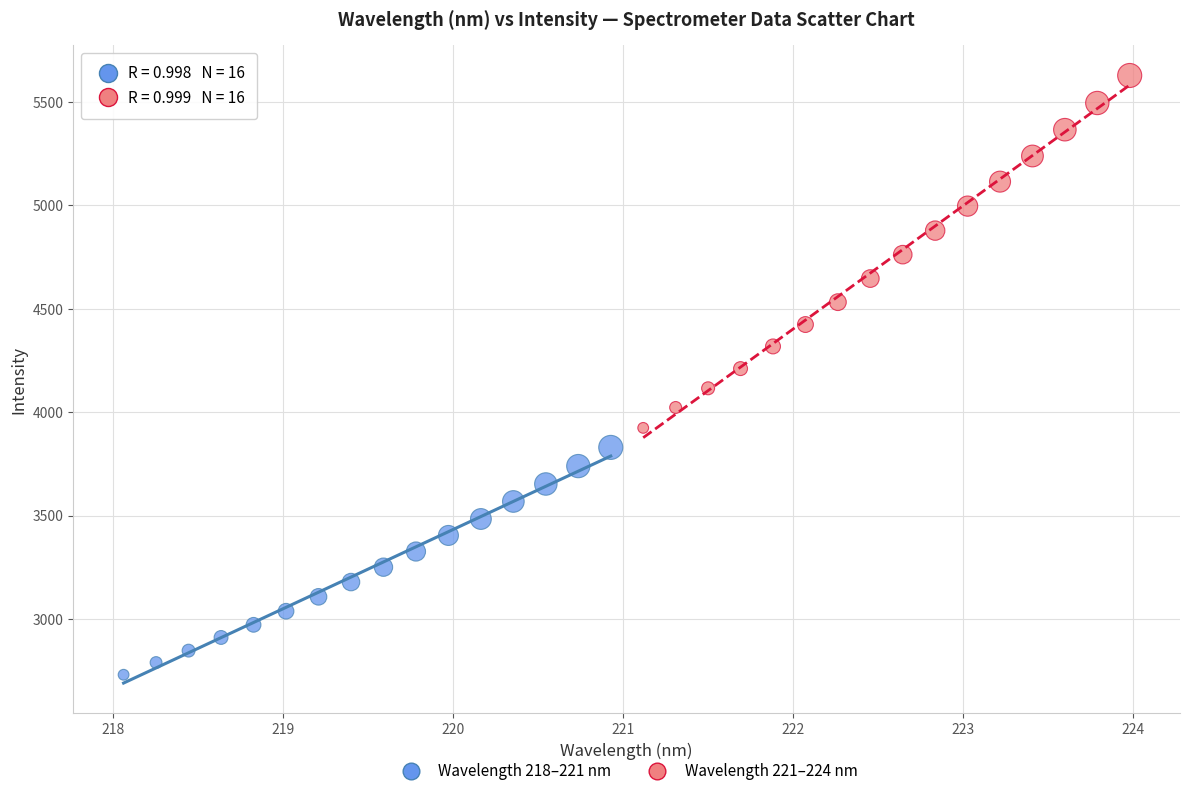

Which series has the largest Y range (max minus min)?

Wavelength 221–224 nm